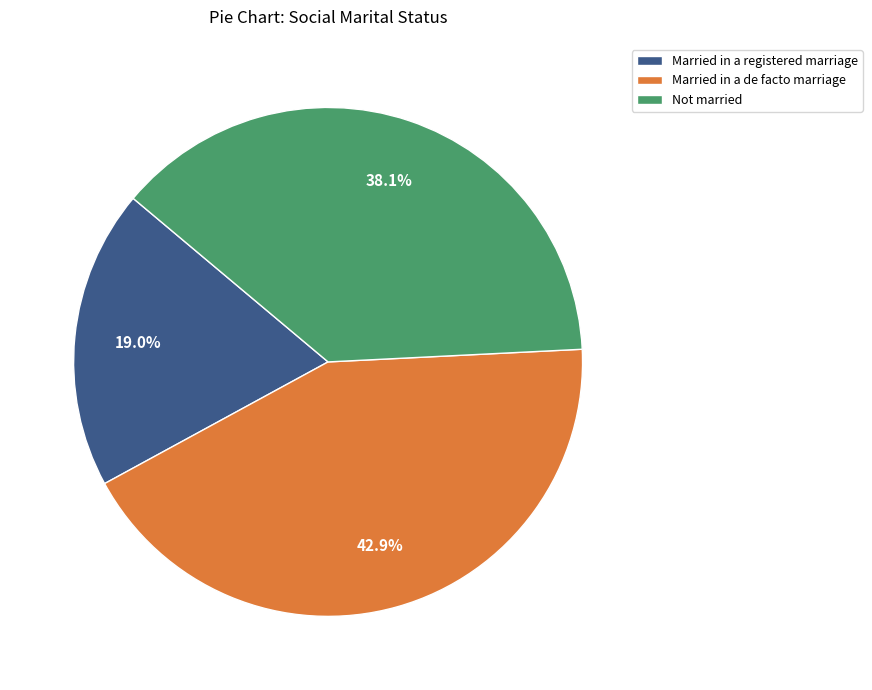

Which slice is the largest?

Married in a de facto marriage